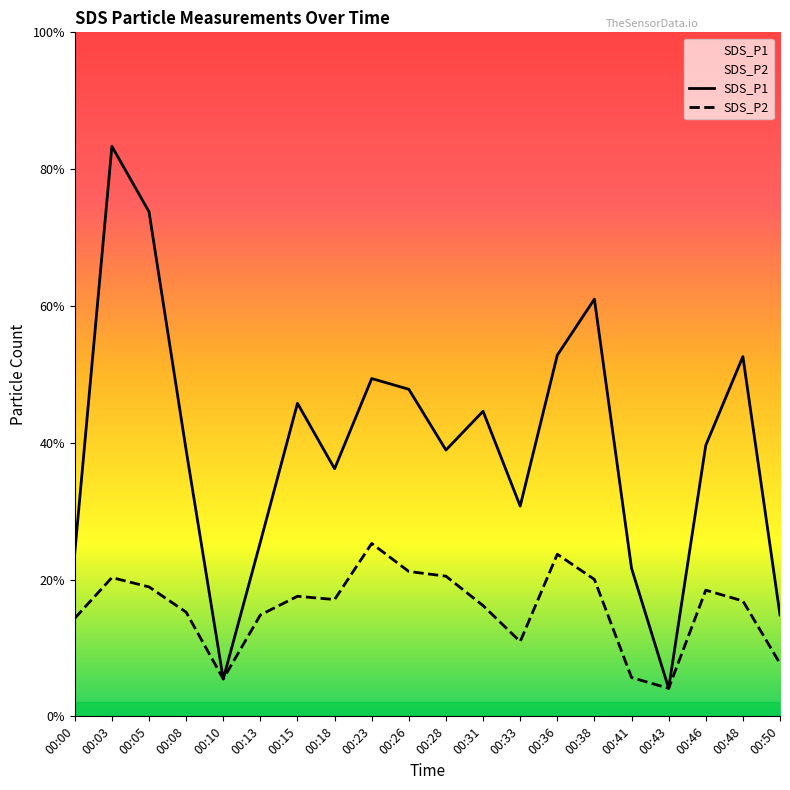

At which label does SDS_P1 reach its peak?

00:03